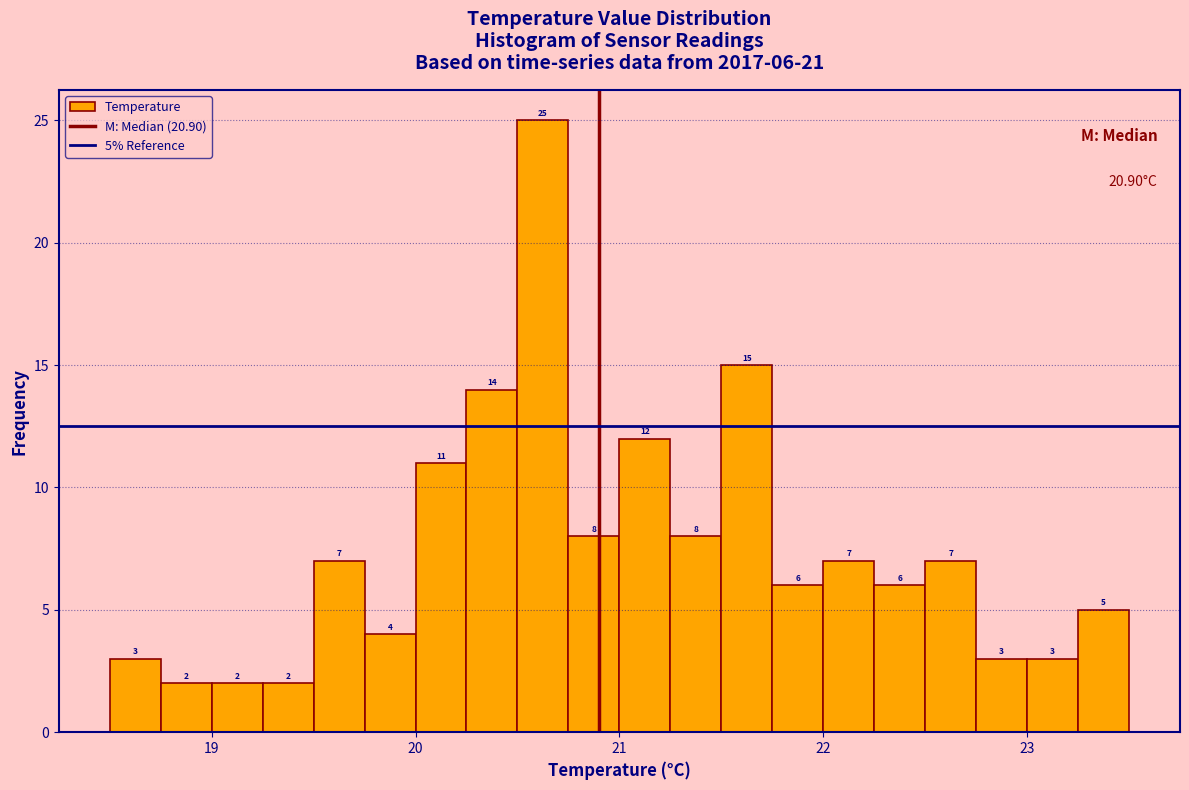

Read against the x-axis, roughly where is the centre of the tallest bar?

20.6